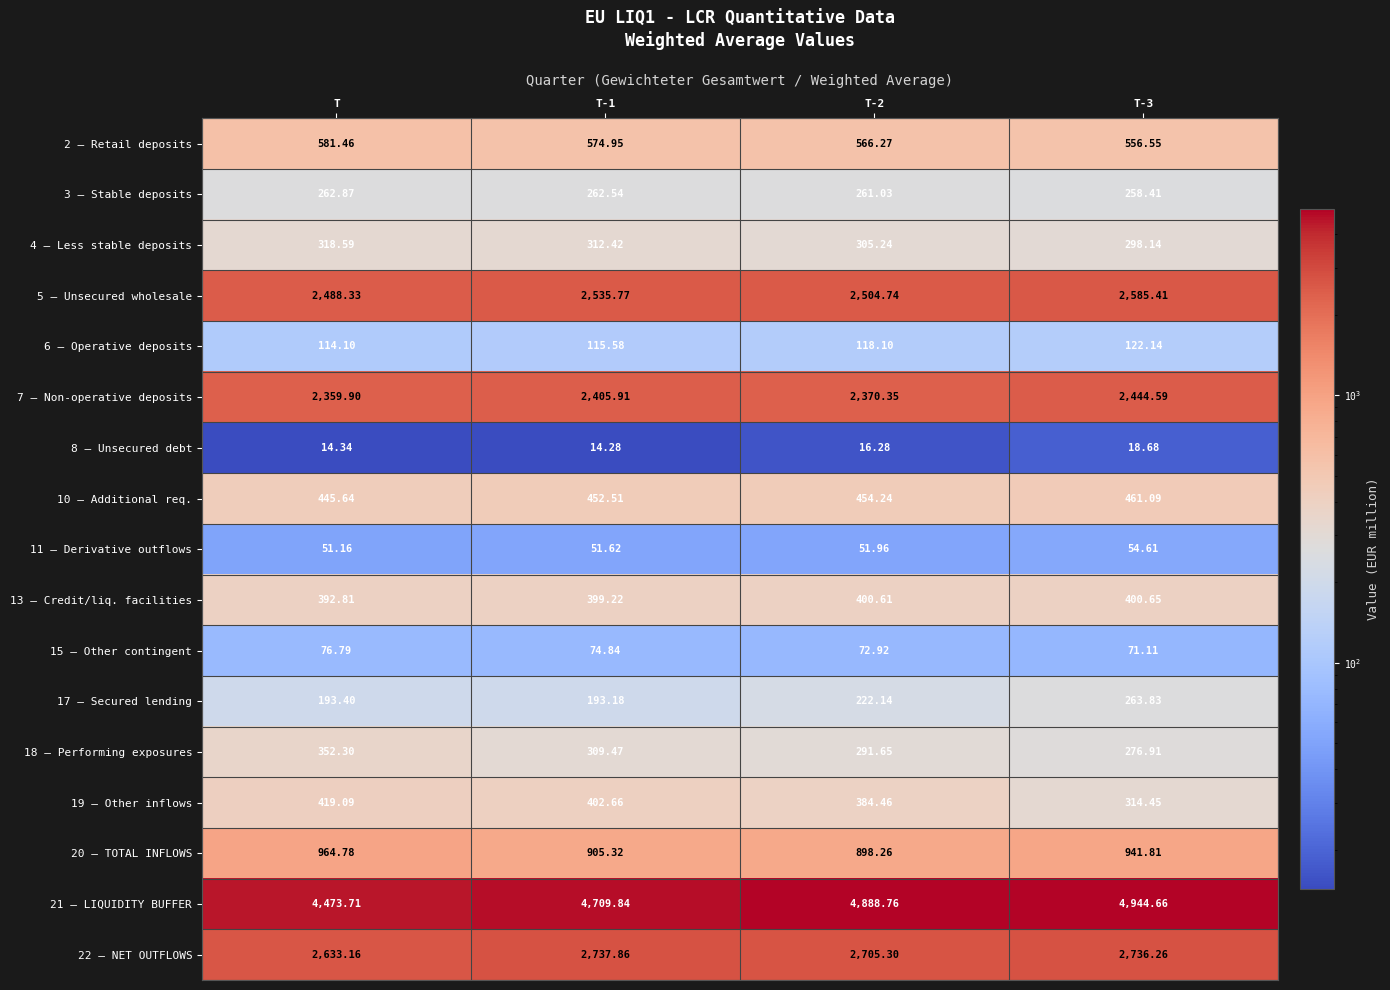

What is the spread (max minus min) of values at T-2?

4872.5